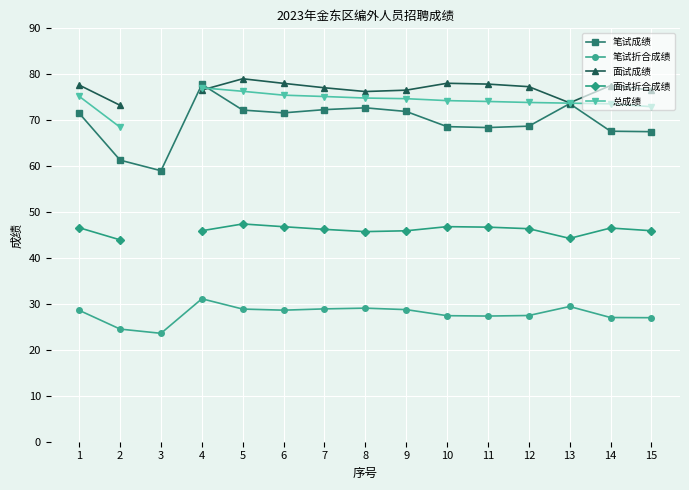

What is the difference between the maximum and minimum values in the 笔试成绩 series?

18.8